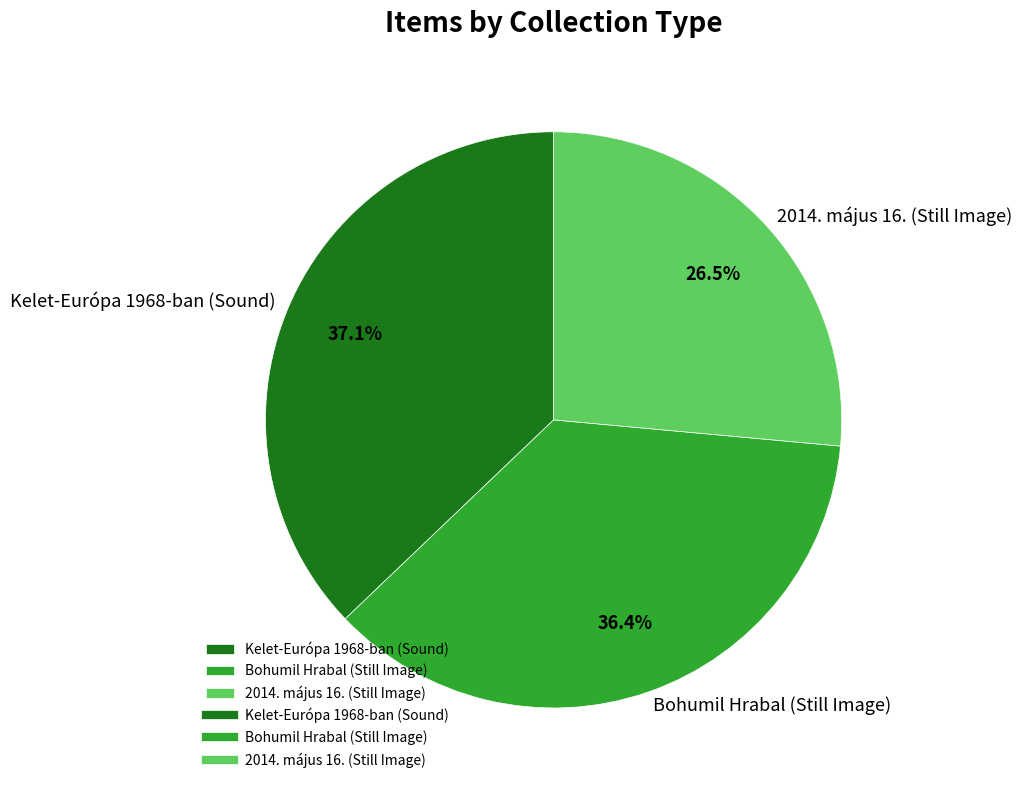

Combined, what portion of the pie is Bohumil Hrabal (Still Image) and Kelet-Európa 1968-ban (Sound)?

73.5%